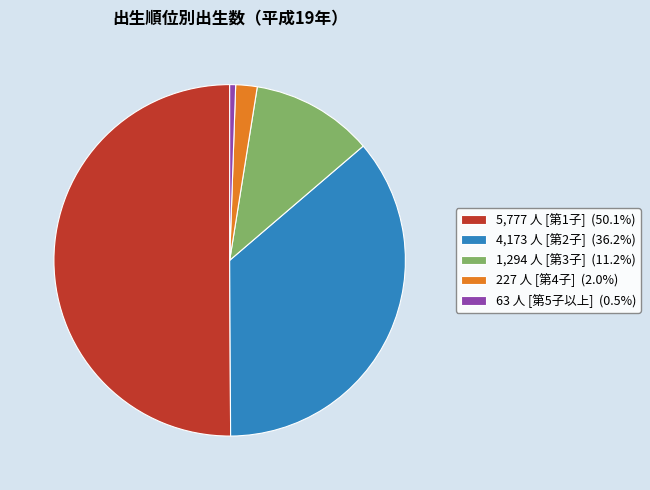

Do 63 人 [第5子以上] (0.5%) and 1,294 人 [第3子] (11.2%) together represent more than half of the pie?

No